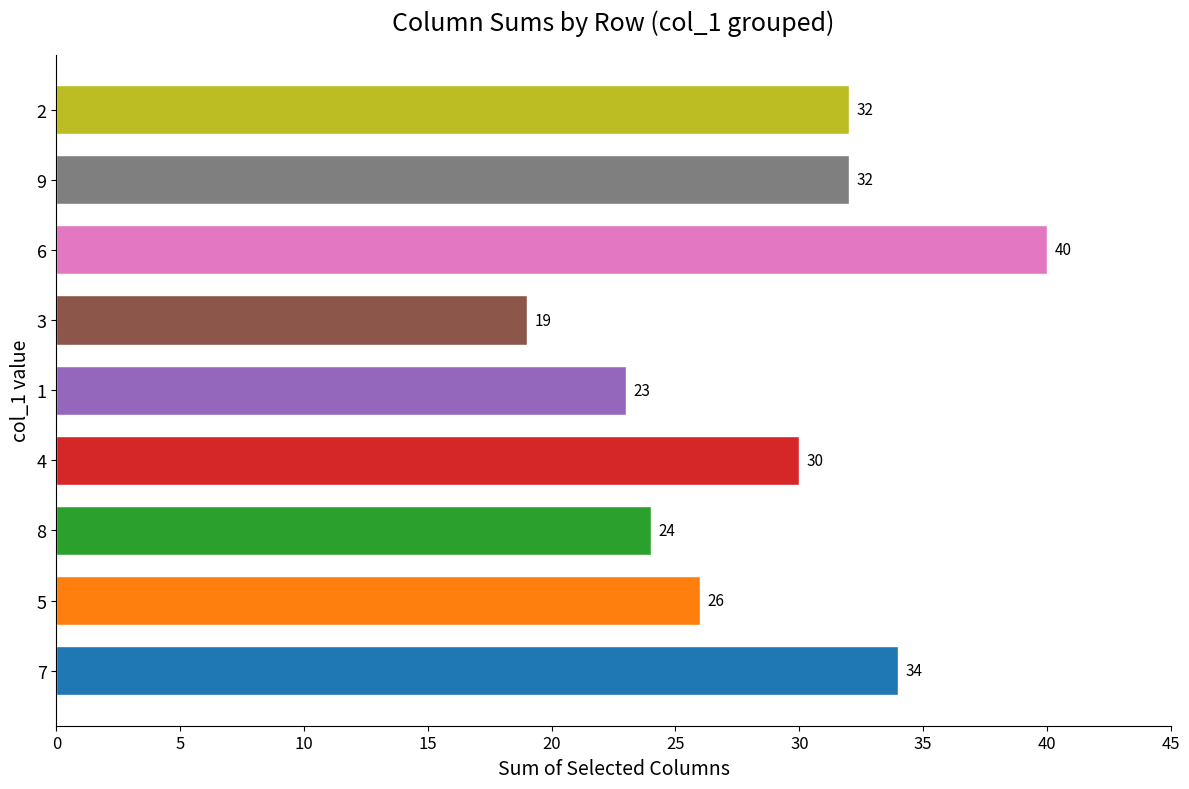

At which category does the chart reach its minimum across all series?

3